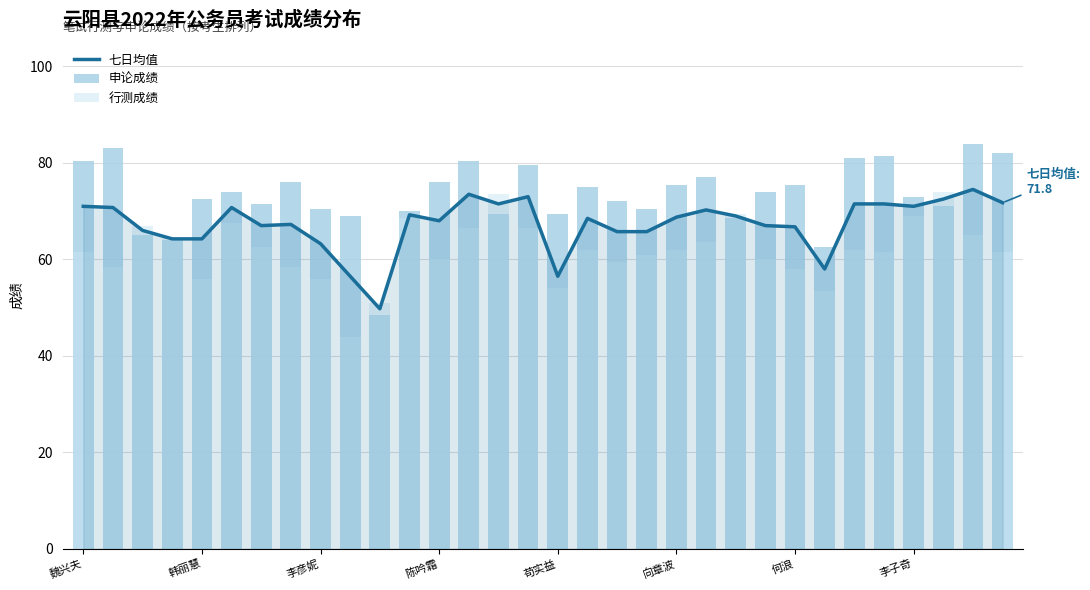

What is the spread (max minus min) of values at 13?

14.0